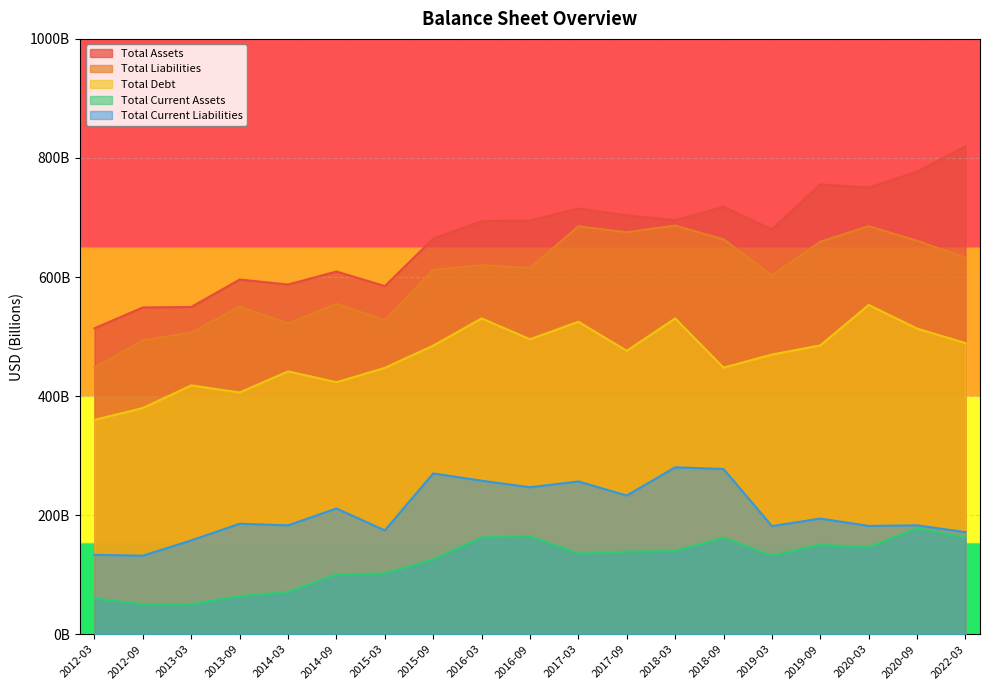

Rank the categories by Total Liabilities value from highest to lowest.

2018-03, 2020-03, 2017-03, 2017-09, 2018-09, 2020-09, 2019-09, 2022-03, 2016-03, 2016-09, 2015-09, 2019-03, 2014-09, 2013-09, 2015-03, 2014-03, 2013-03, 2012-09, 2012-03